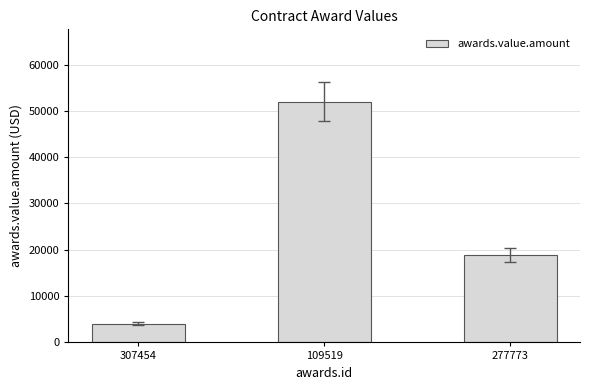

Approximately how many times larger is the value at 277773 compared to 109519?

0.4